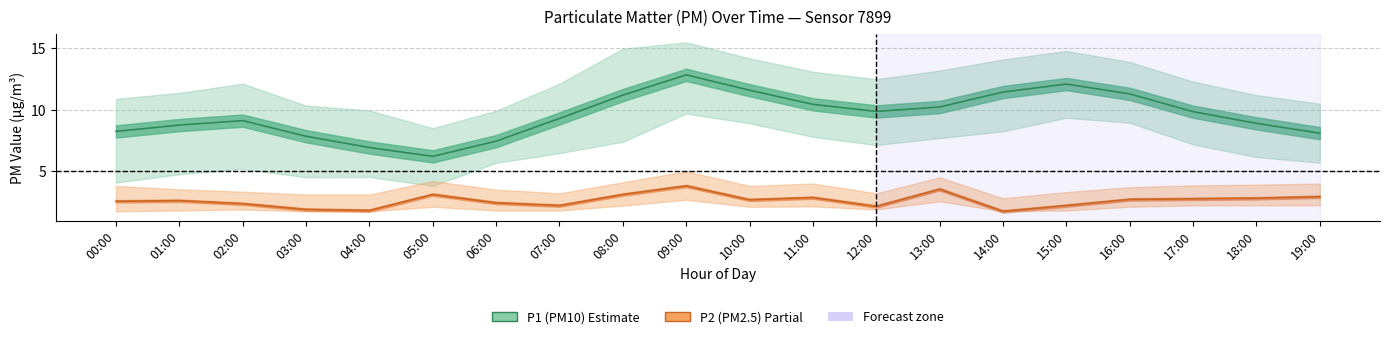

What value does the P1_upper series have at 02:00?

12.1